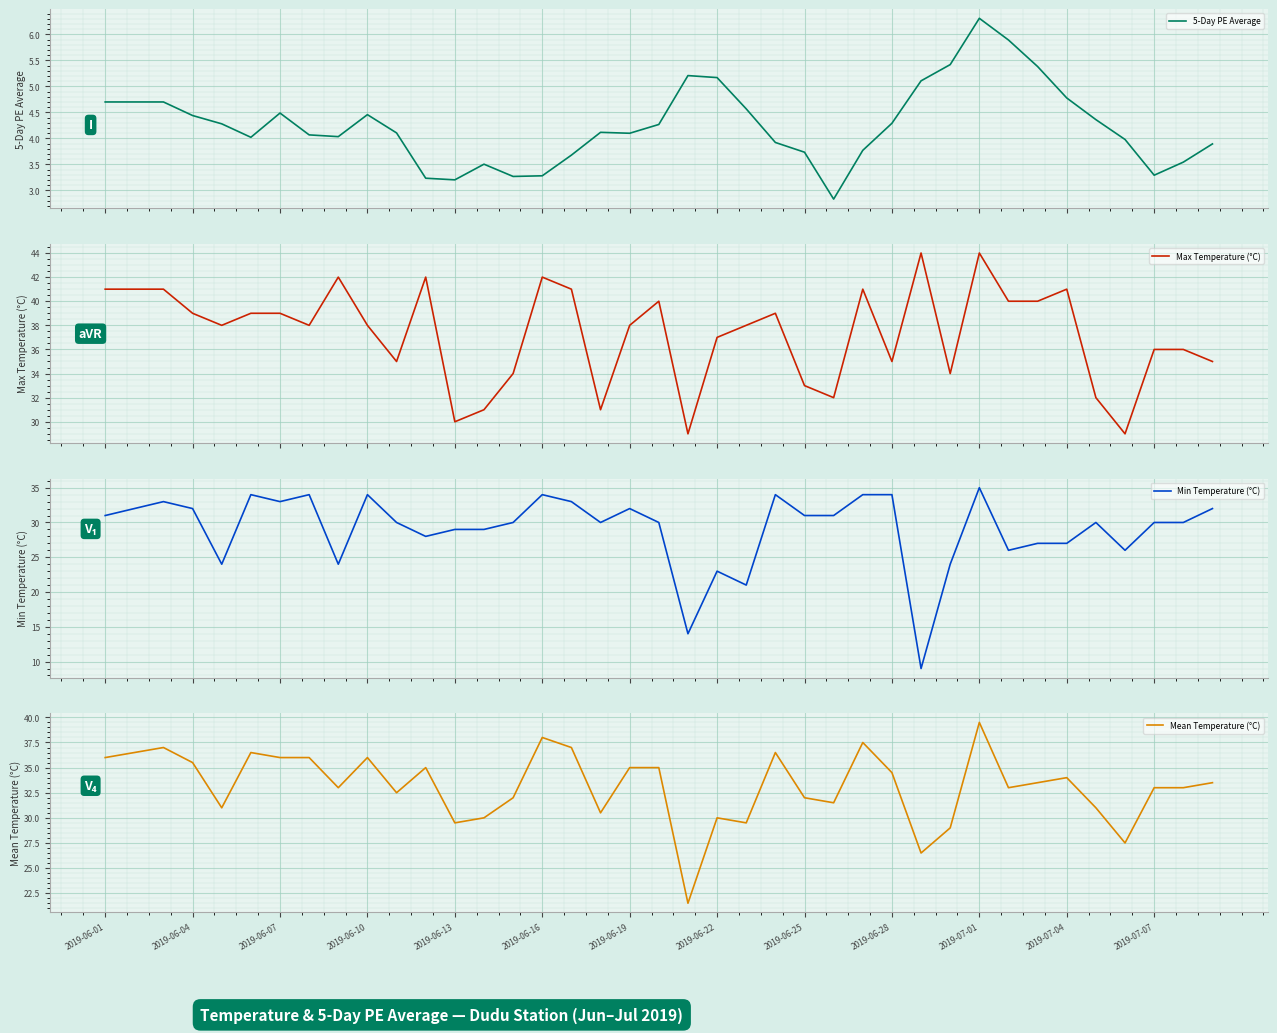

True or false: Mean Temperature (°C) has a value of 56.3 at 2019-07-01.

False